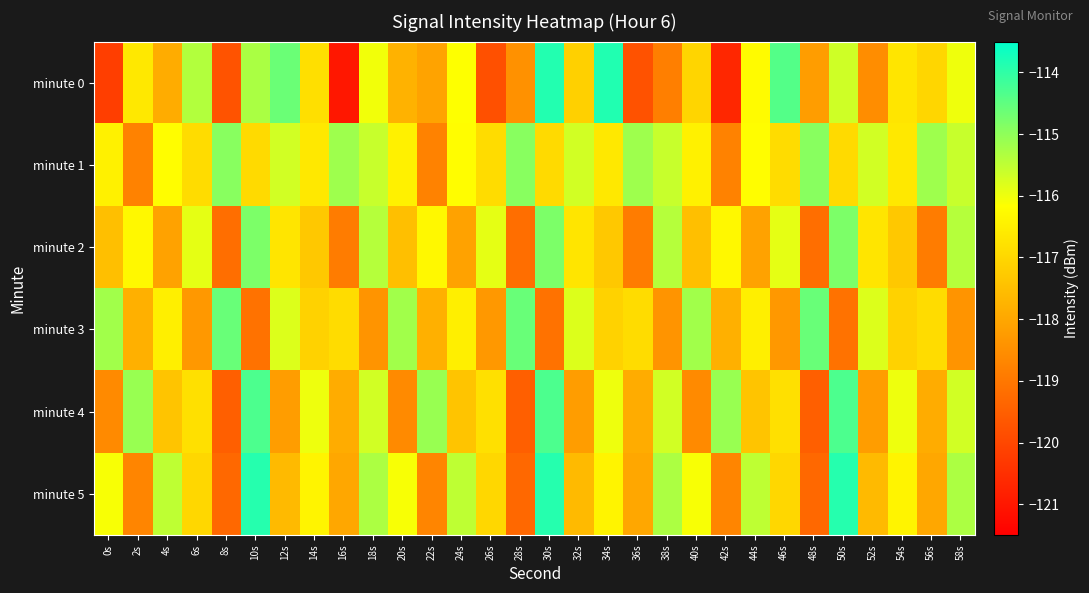

Which series has the largest total across all categories?

minute 1